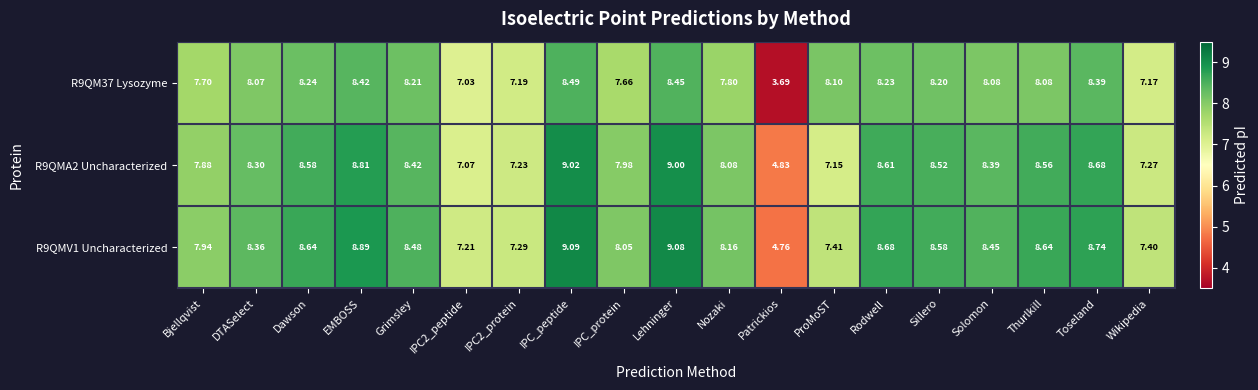

At which label does R9QMV1 Uncharacterized first exceed 8?

DTASelect